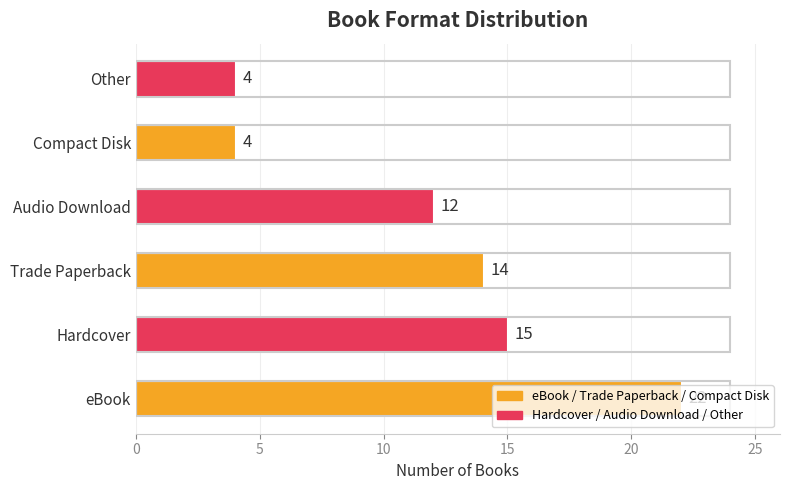

Which category has the highest value across all series?

eBook